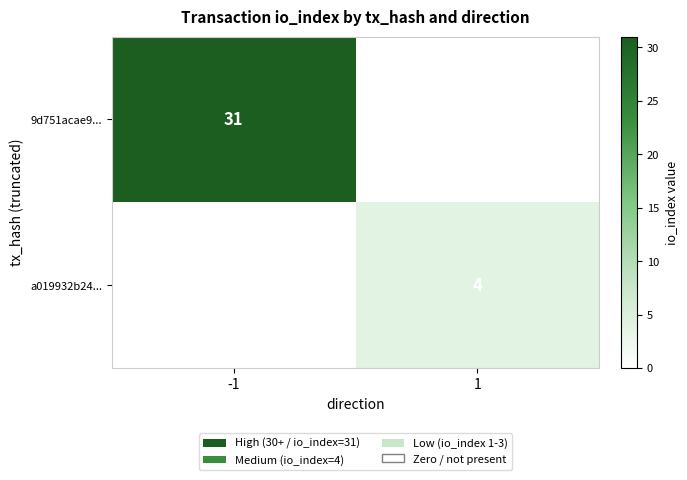

Is it true that 9d751acae9... equals 31 at -1?

True